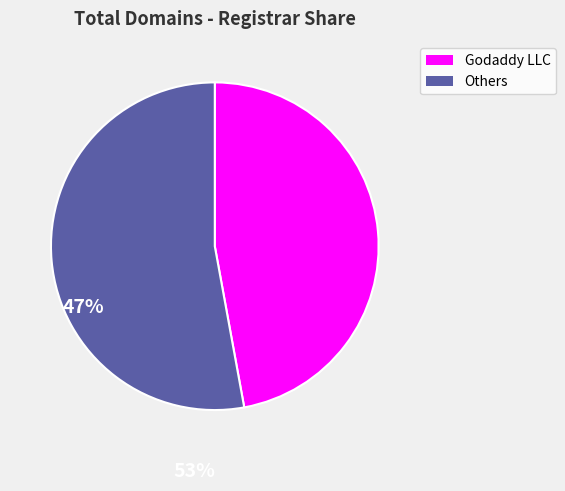

Is there any slice that represents more than half of the pie?

Yes